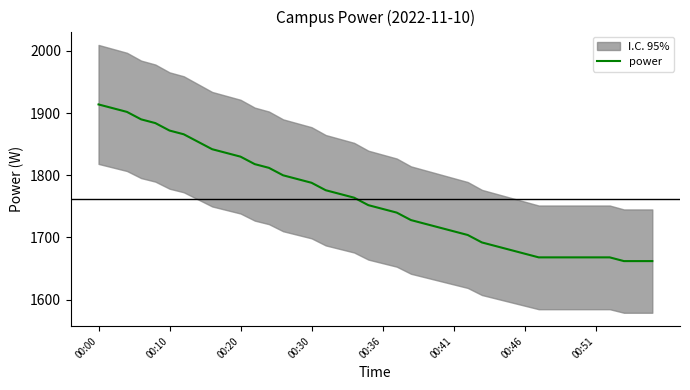

The power series shows 1674 at 00:46. True or false?

True